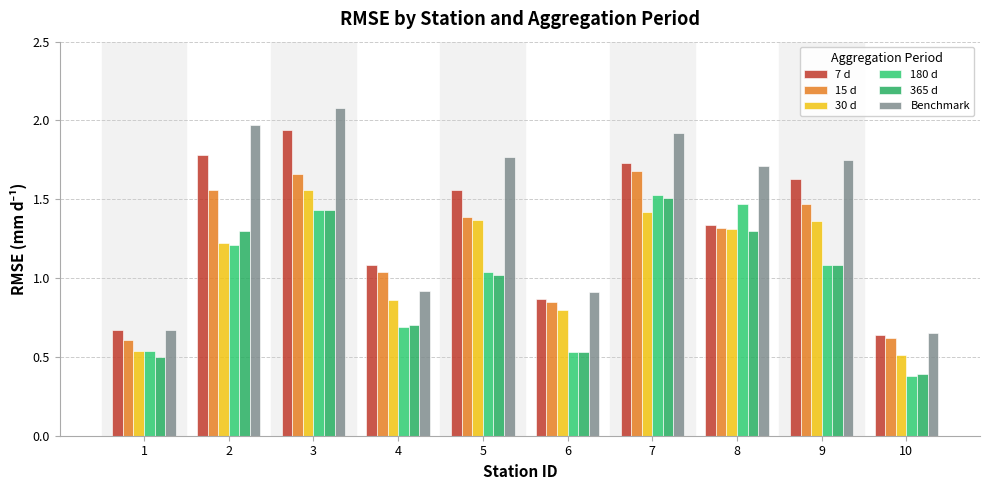

At how many categories does at least one series exceed 1?

7